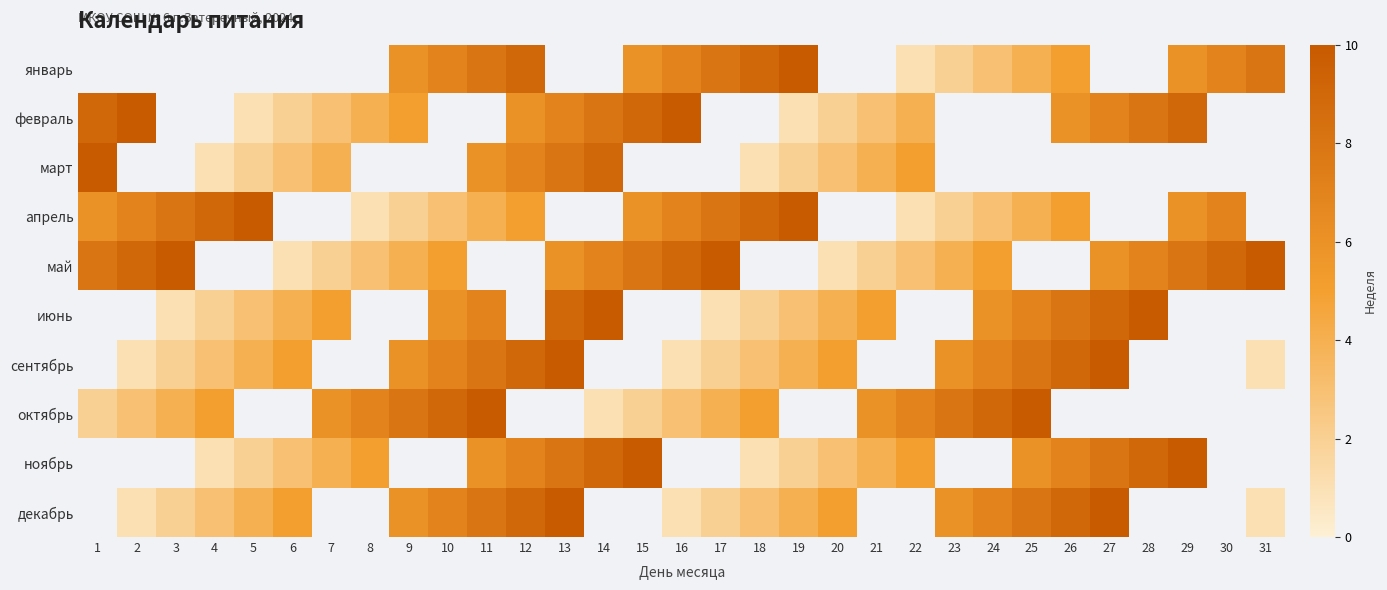

Which label corresponds to the smallest value in the chart?

22